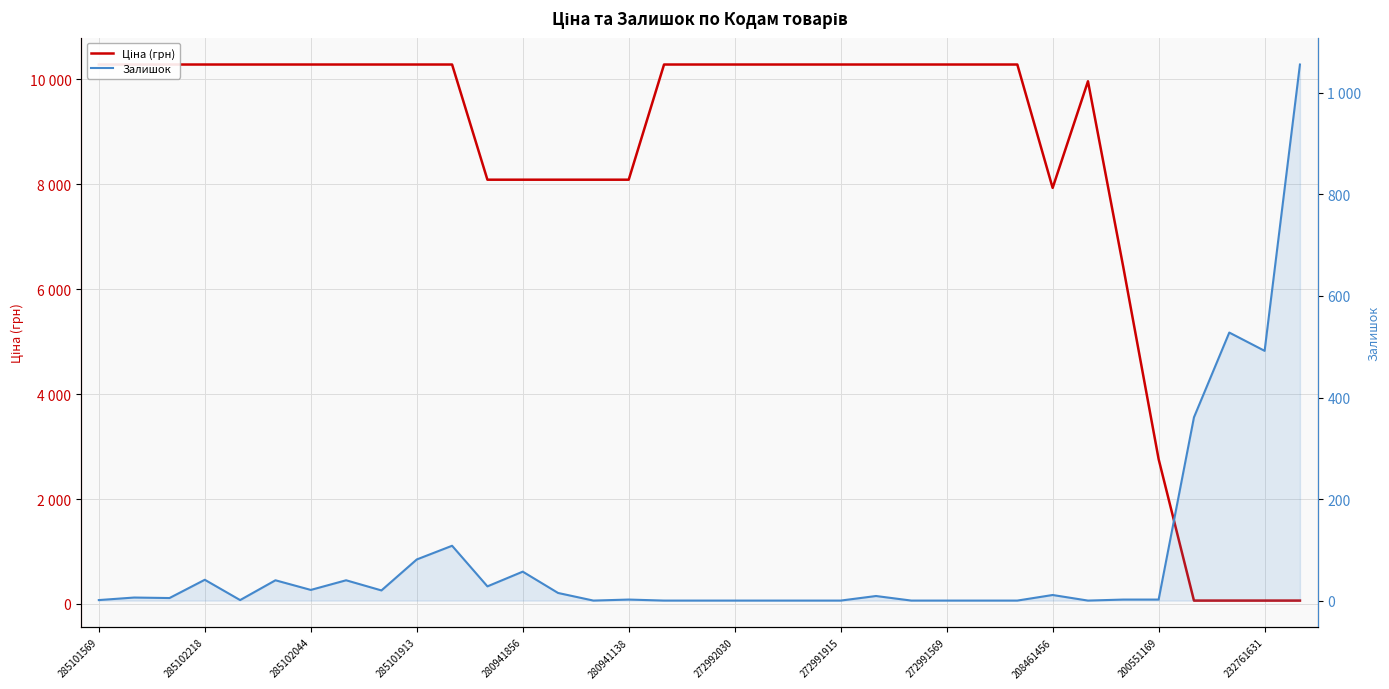

How many times do Ціна (грн) and Залишок cross each other?

1